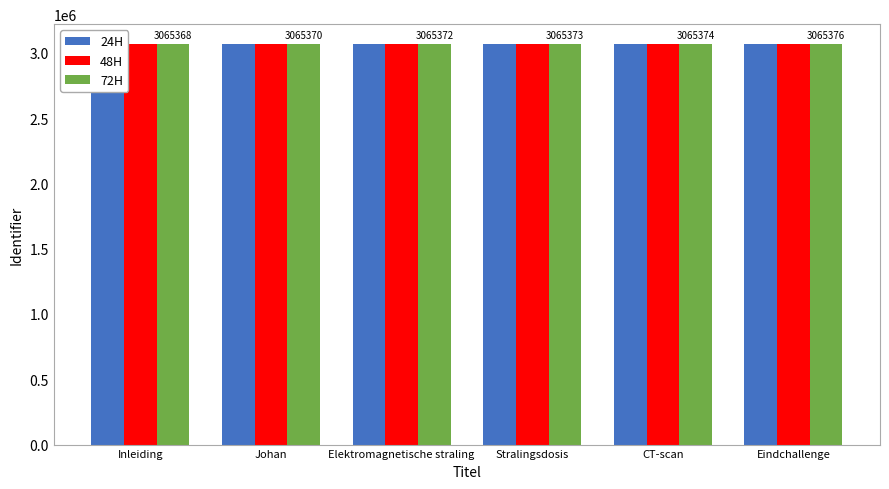

Read the 24H value at CT-scan.

3065374